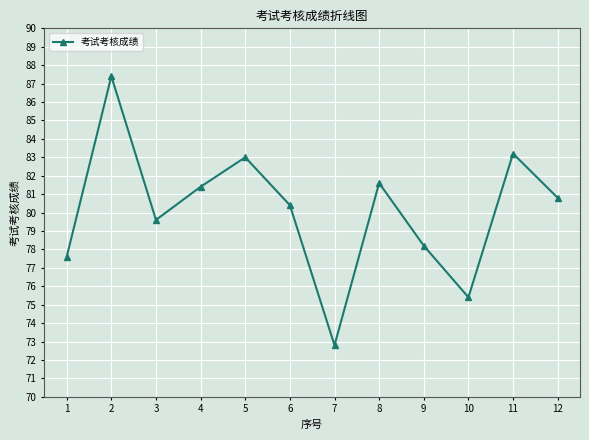

What is the sum of all values?

961.4